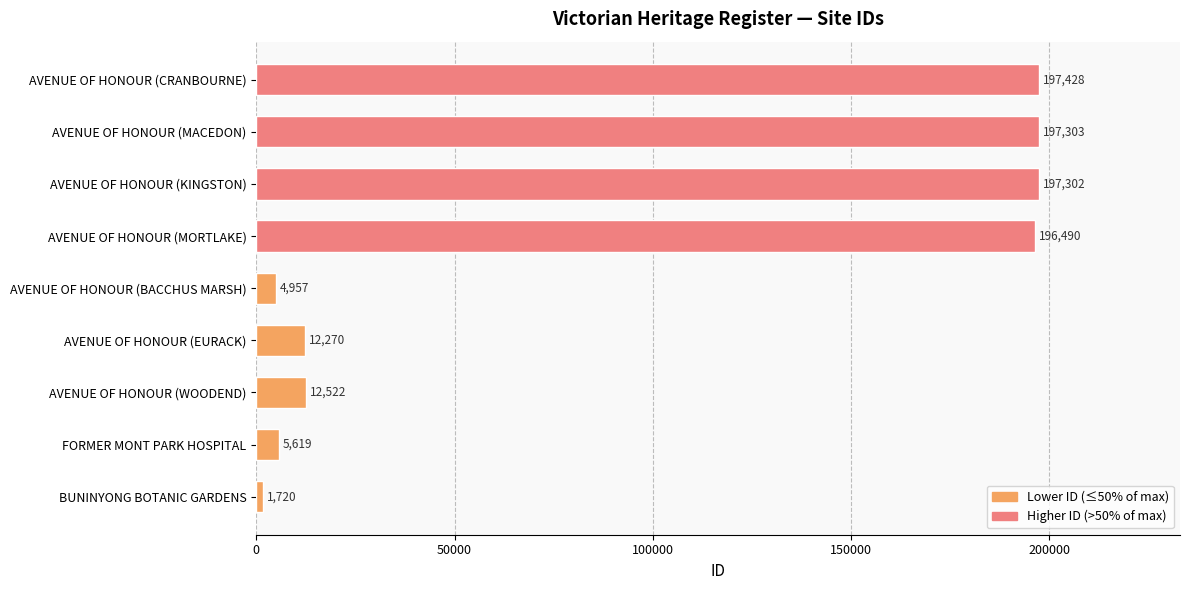

Rank the categories by value from lowest to highest.

BUNINYONG BOTANIC GARDENS, AVENUE OF HONOUR (BACCHUS MARSH), FORMER MONT PARK HOSPITAL, AVENUE OF HONOUR (EURACK), AVENUE OF HONOUR (WOODEND), AVENUE OF HONOUR (MORTLAKE), AVENUE OF HONOUR (KINGSTON), AVENUE OF HONOUR (MACEDON), AVENUE OF HONOUR (CRANBOURNE)